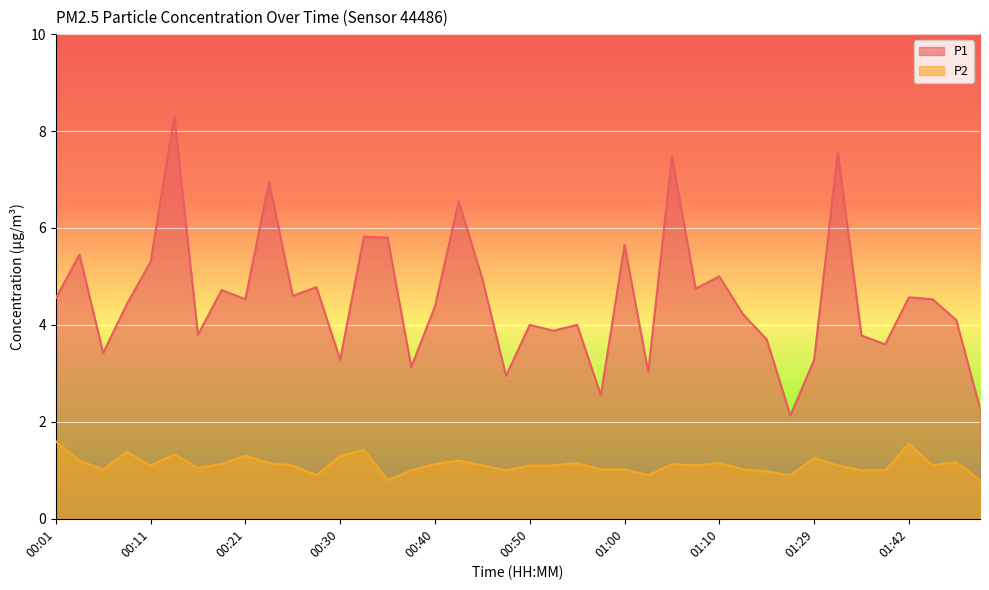

Reading right to left, what are all the values shown in this chart?

P1: 01:49=2.3	01:47=4.1	01:44=4.5	01:42=4.6	01:37=3.6	01:34=3.8	01:31=7.6	01:29=3.3	01:20=2.1	01:15=3.7	01:12=4.2	01:10=5.0	01:07=4.8	01:05=7.5	01:02=3.0	01:00=5.7	00:58=2.5	00:55=4.0	00:53=3.9	00:50=4.0	00:48=3.0	00:45=5.0	00:42=6.5	00:40=4.4	00:38=3.1	00:35=5.8	00:33=5.8	00:30=3.3	00:28=4.8	00:25=4.6	00:23=7.0	00:21=4.5	00:18=4.7	00:16=3.8	00:13=8.3	00:11=5.3	00:08=4.4	00:06=3.4	00:03=5.5	00:01=4.5
P2: 01:49=0.8	01:47=1.2	01:44=1.1	01:42=1.6	01:37=1.0	01:34=1.0	01:31=1.1	01:29=1.2	01:20=0.9	01:15=1.0	01:12=1.0	01:10=1.1	01:07=1.1	01:05=1.1	01:02=0.9	01:00=1.0	00:58=1.0	00:55=1.1	00:53=1.1	00:50=1.1	00:48=1.0	00:45=1.1	00:42=1.2	00:40=1.1	00:38=1.0	00:35=0.8	00:33=1.4	00:30=1.3	00:28=0.9	00:25=1.1	00:23=1.1	00:21=1.3	00:18=1.1	00:16=1.1	00:13=1.3	00:11=1.1	00:08=1.4	00:06=1.0	00:03=1.2	00:01=1.6